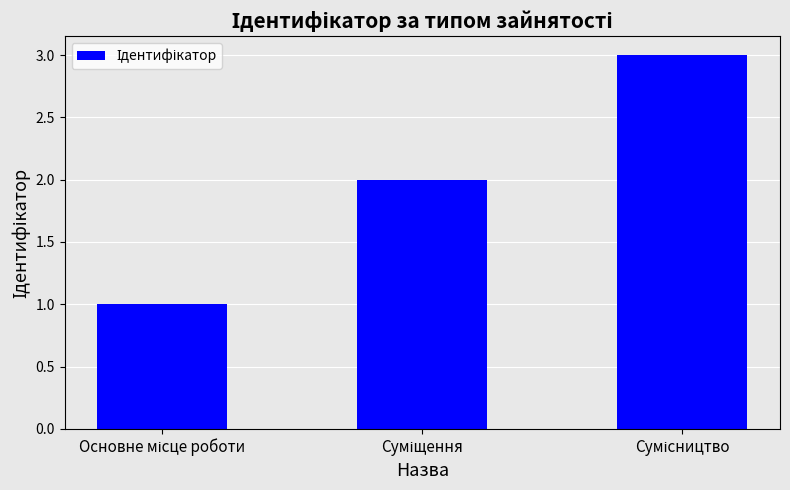

What is the greatest value displayed?

3